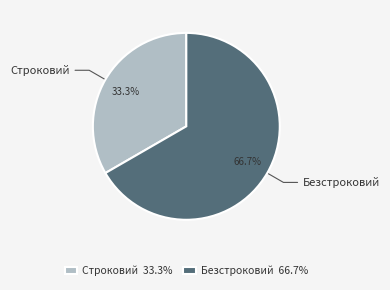

What is the ratio of the value at Безстроковий to the value at Строковий?

2.0